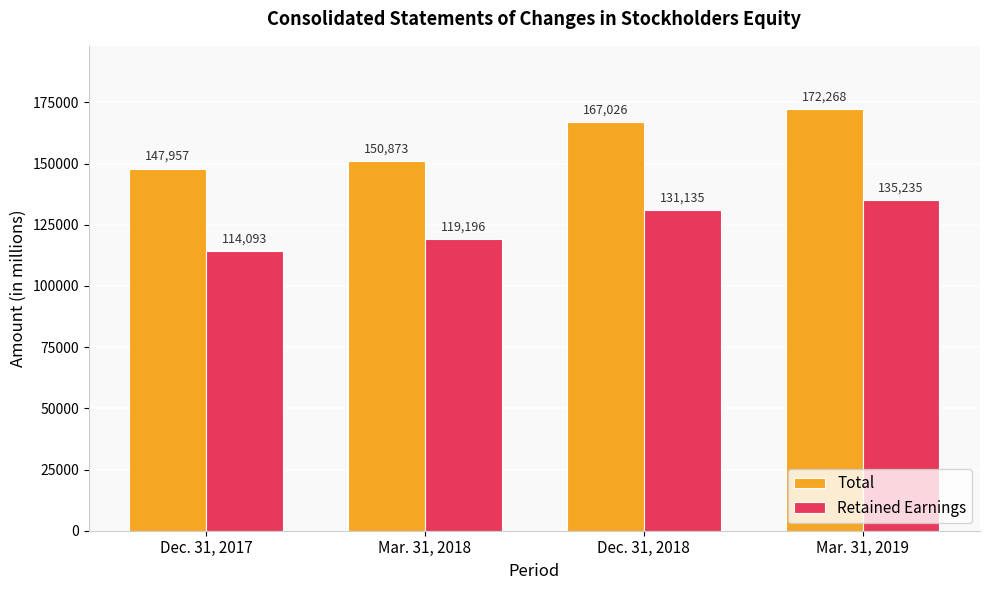

Where is Total nearest to the value 160112?

Dec. 31, 2018